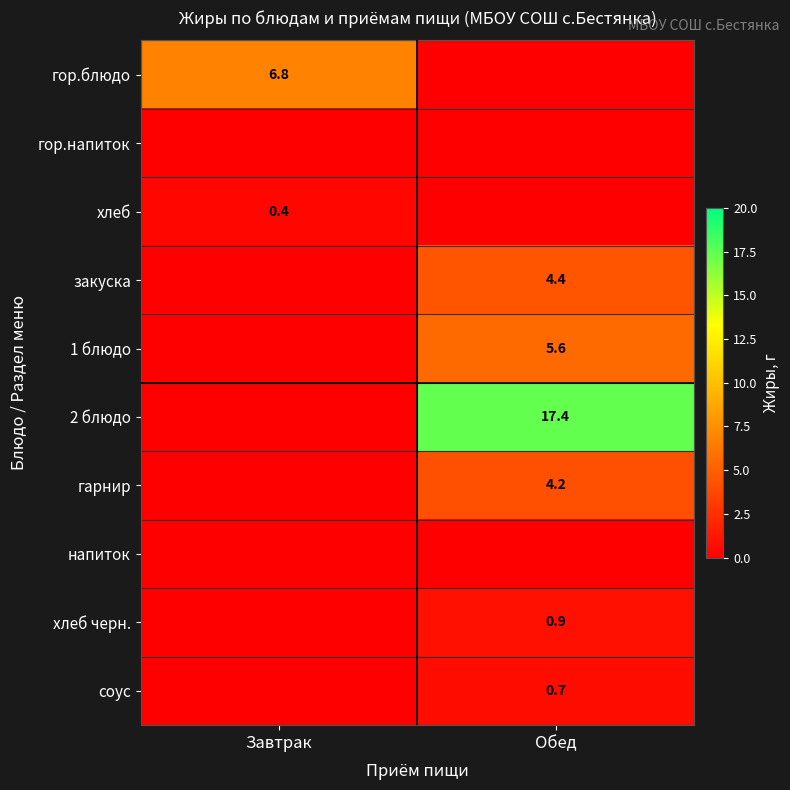

Is the value of 1 блюдо at Обед greater than the value of 2 блюдо at Обед?

No